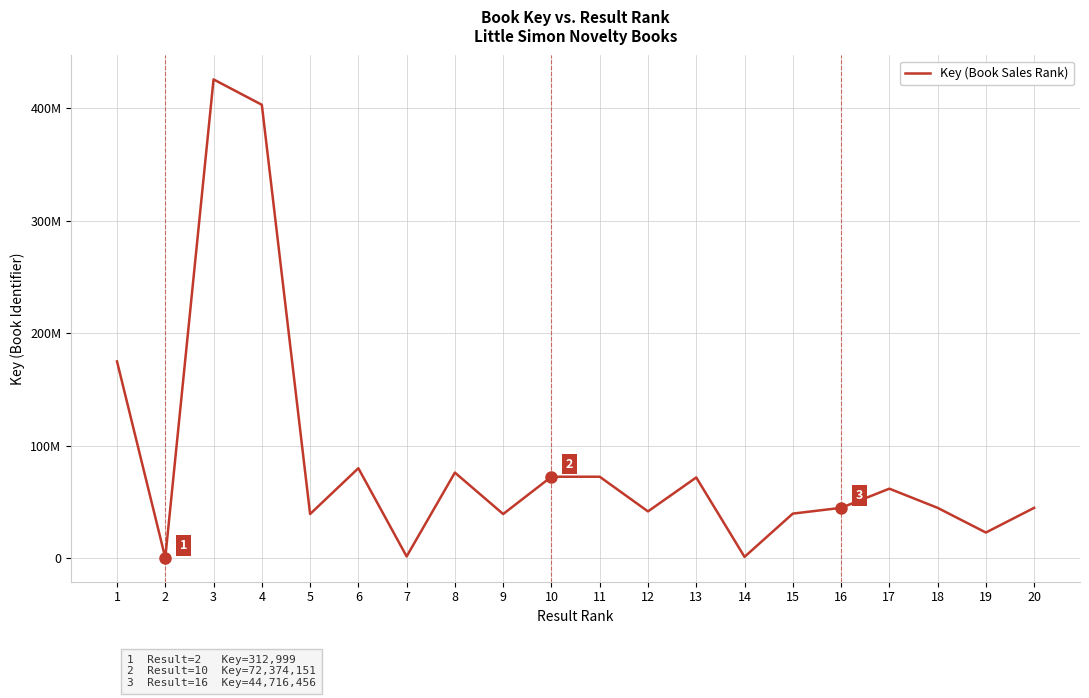

Does the chart display data point markers on the line(s)?

No